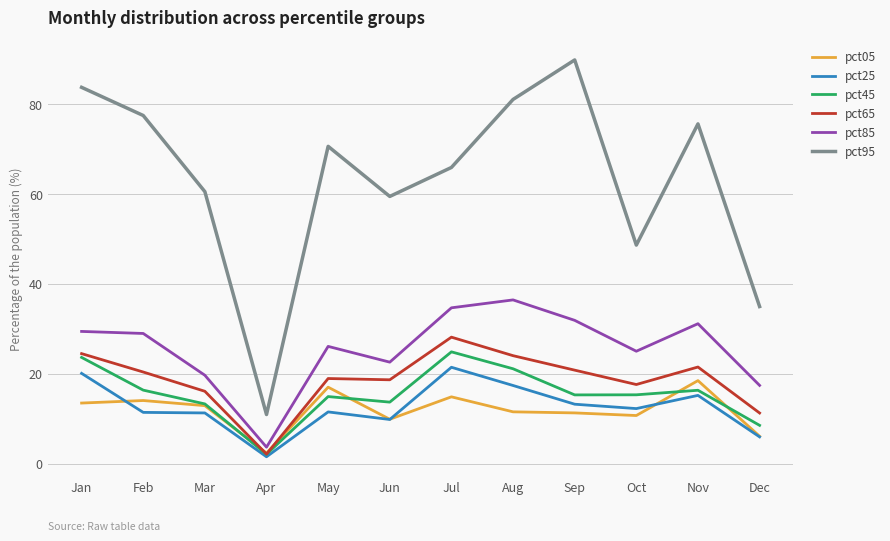

What is the approximate value of pct95 at Aug?

81.1